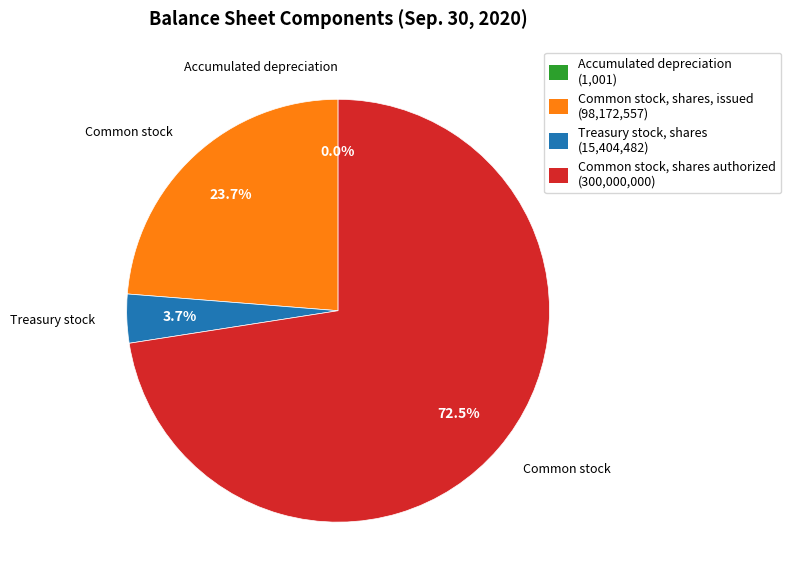

Does any single category account for the majority?

Yes